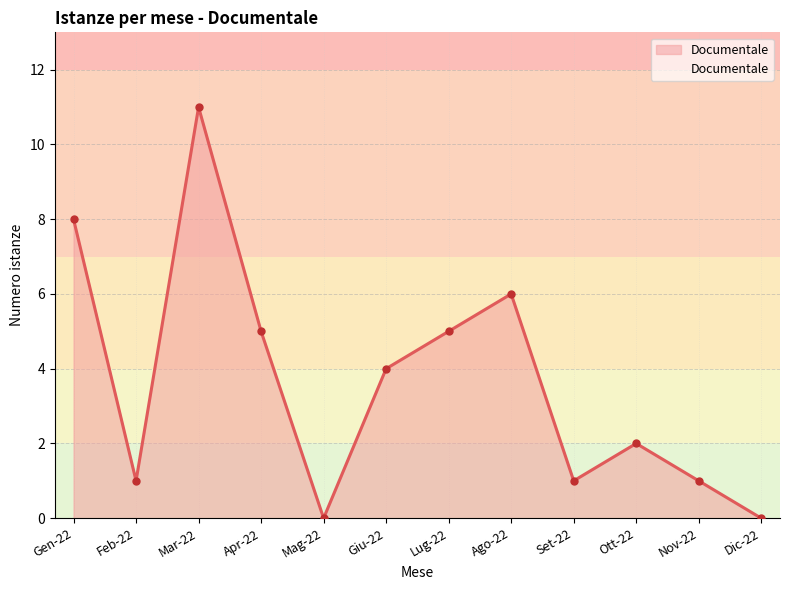

Does the chart have visible grid lines?

Yes